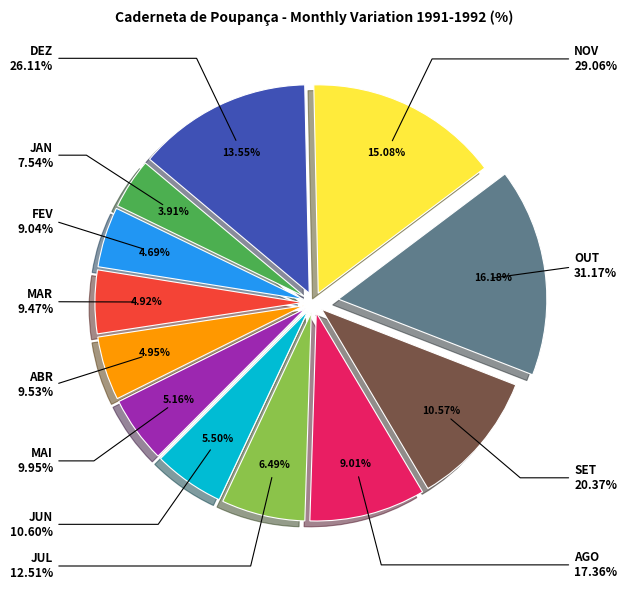

To the nearest percent, what is the average slice percentage?

8%